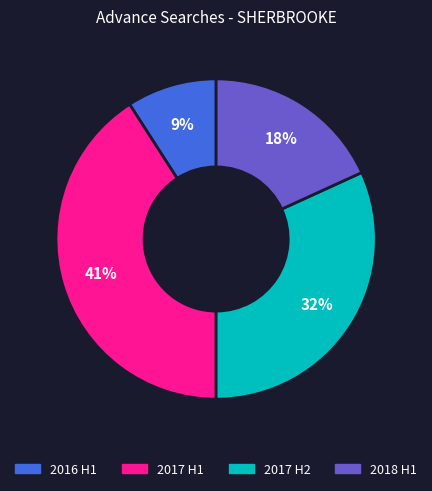

Does any single category account for the majority?

No